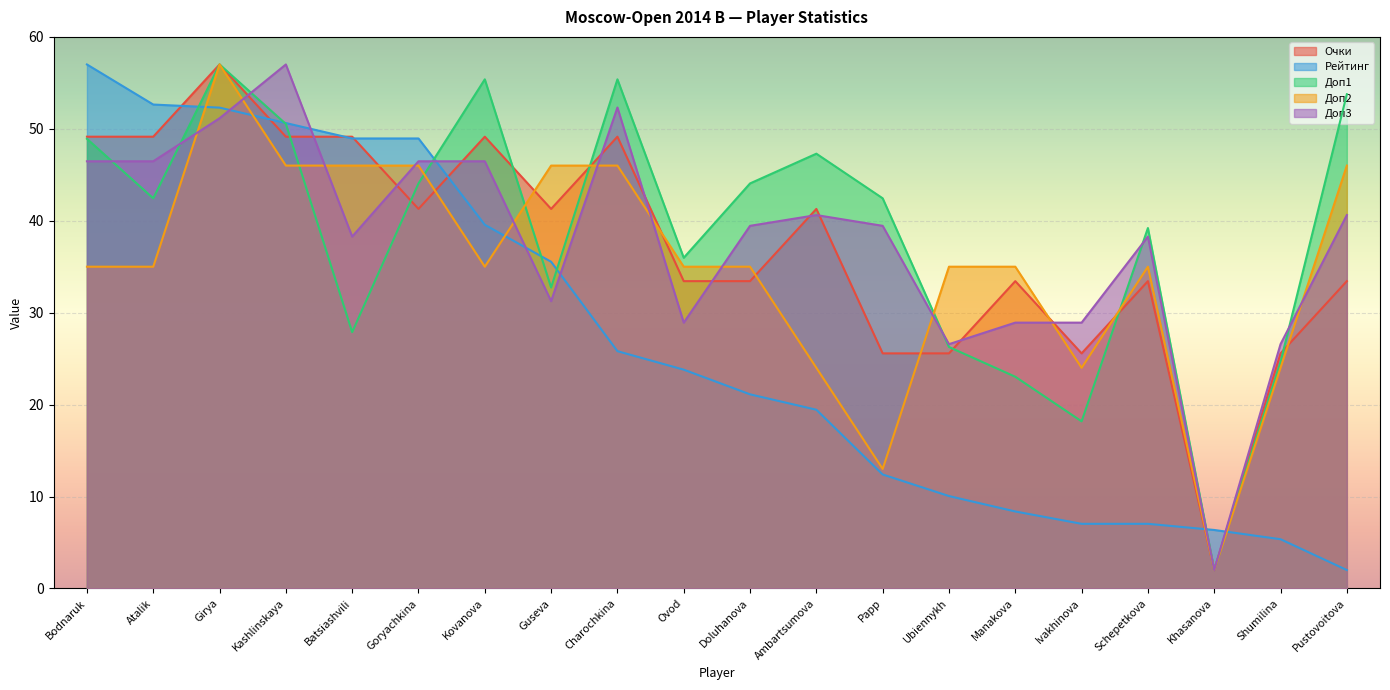

What is the difference between the second highest and minimum values in the Очки series?

47.1